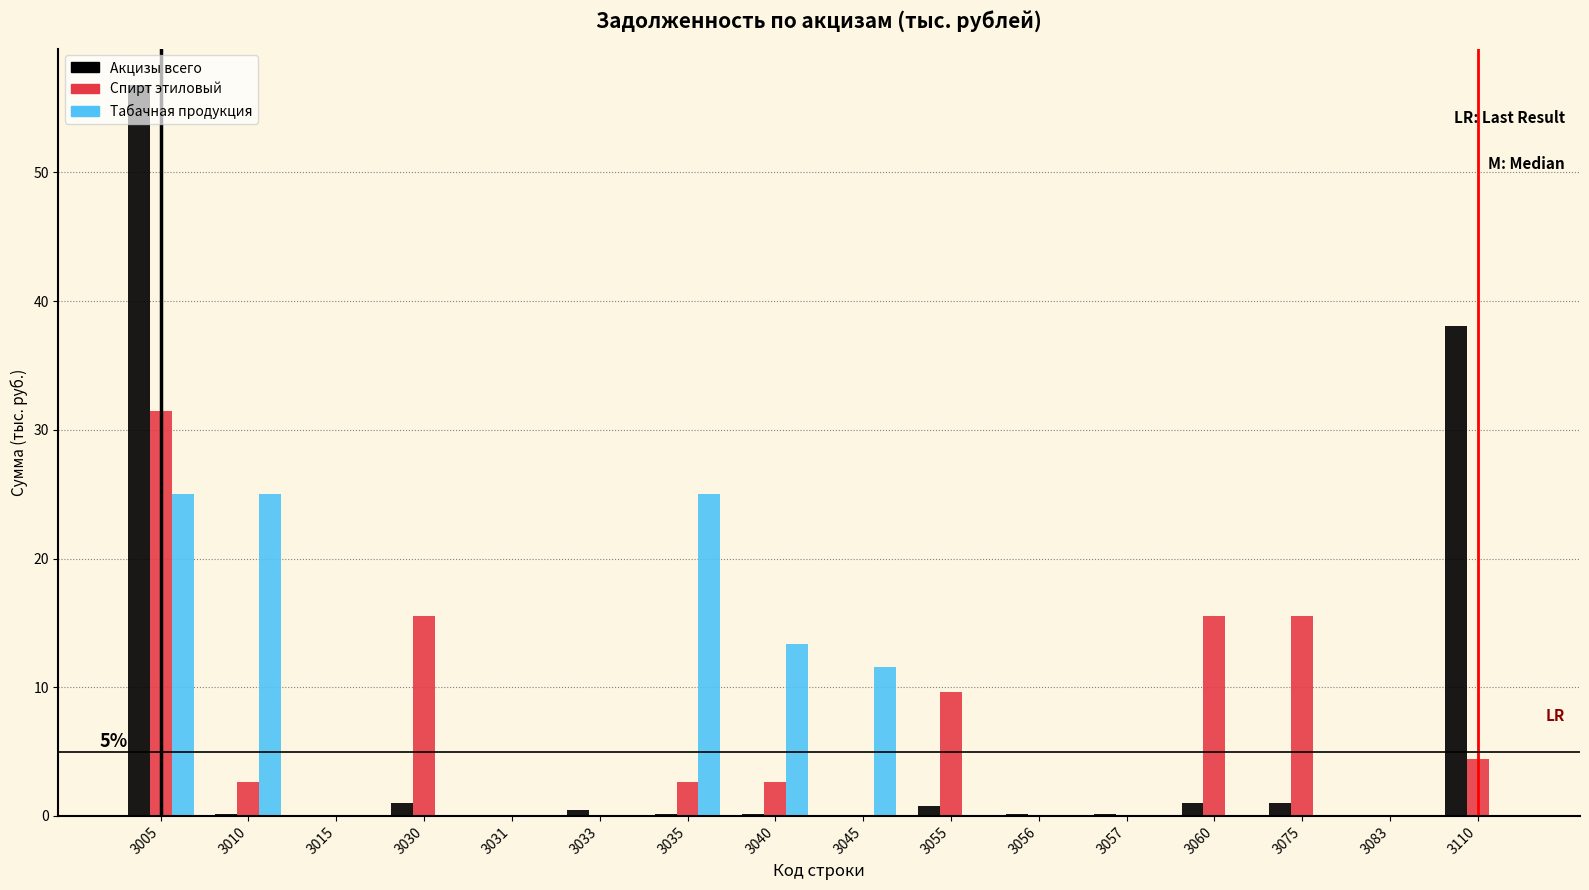

Which series changed the most between 3005 and 3030?

Акцизы всего